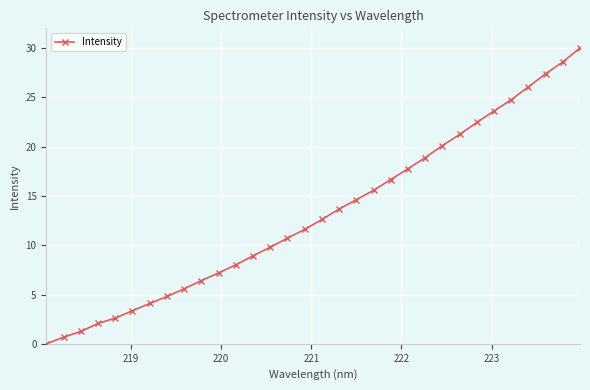

What is the maximum value shown in the chart?

30.0